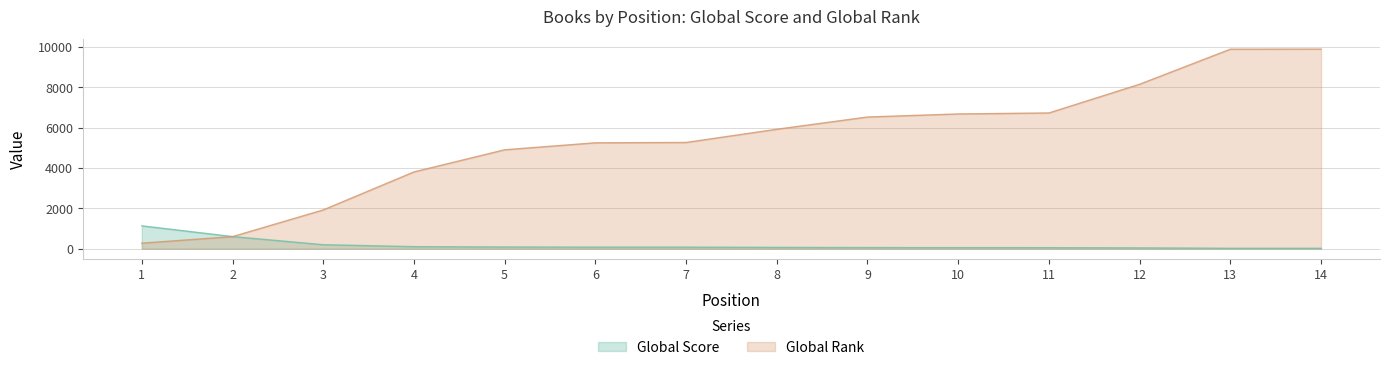

Which series has the largest range (max minus min)?

Global Rank